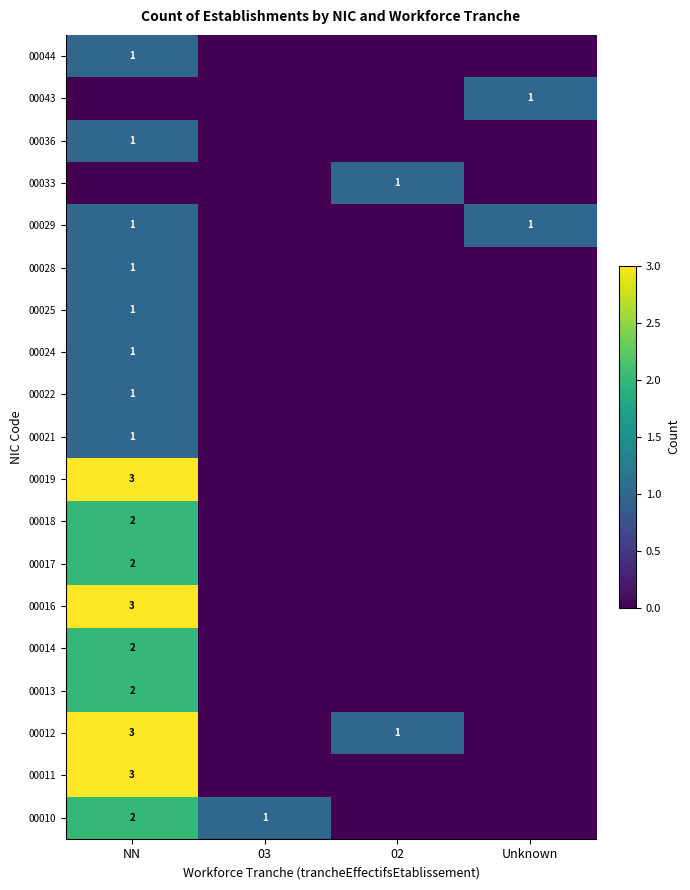

Is it true that 00025 equals 1 at NN?

True